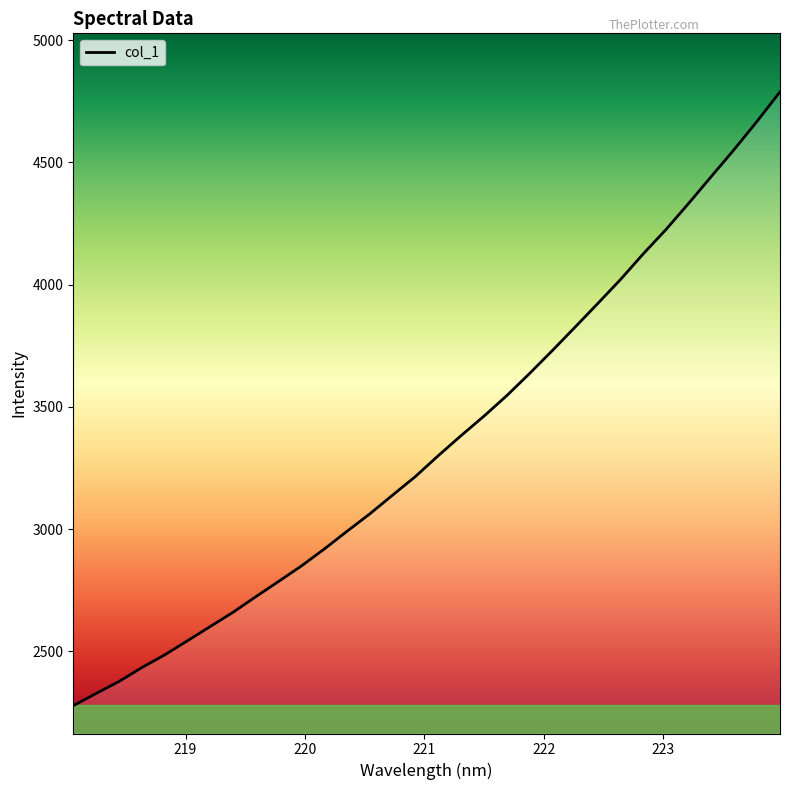

What is the minimum value shown in the chart?

2277.4